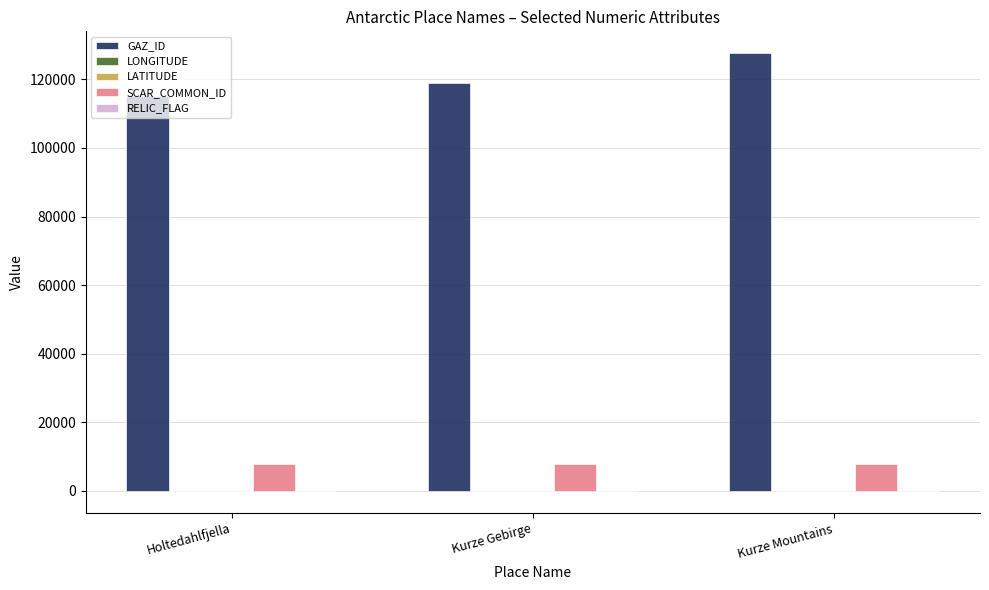

What is the total value across all series at Holtedahlfjella?

123127.2